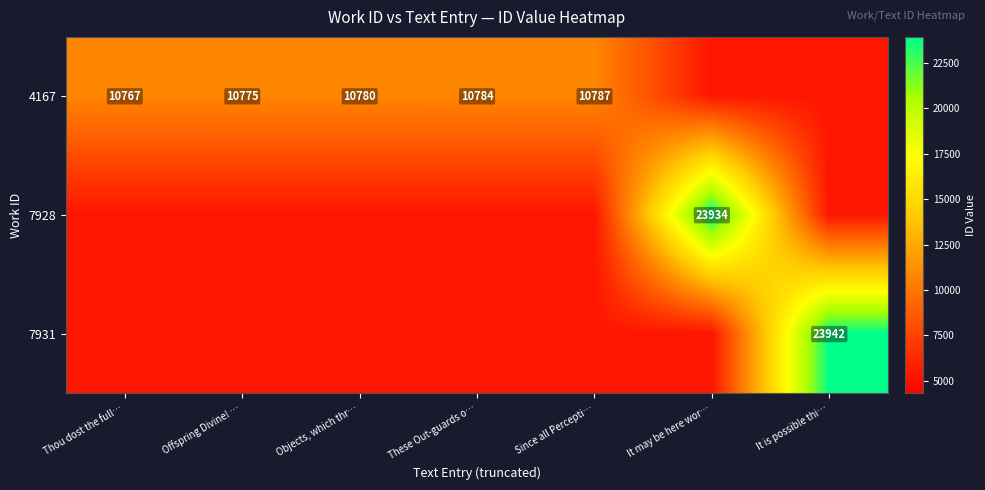

True or false: 4167 has a value of 10767.0 at Thou dost the full….

True